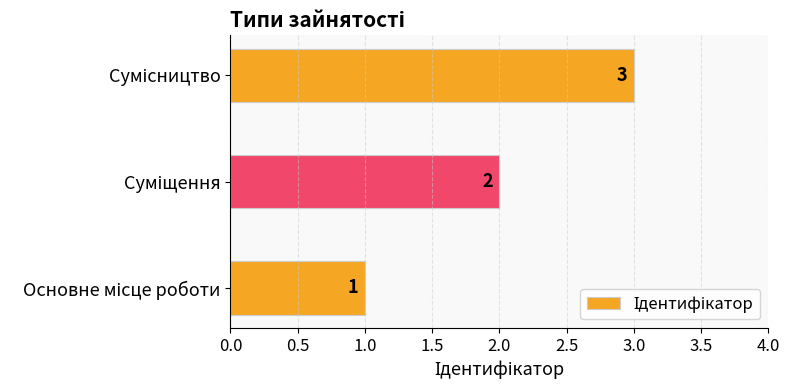

How many categories are shown in the chart?

3